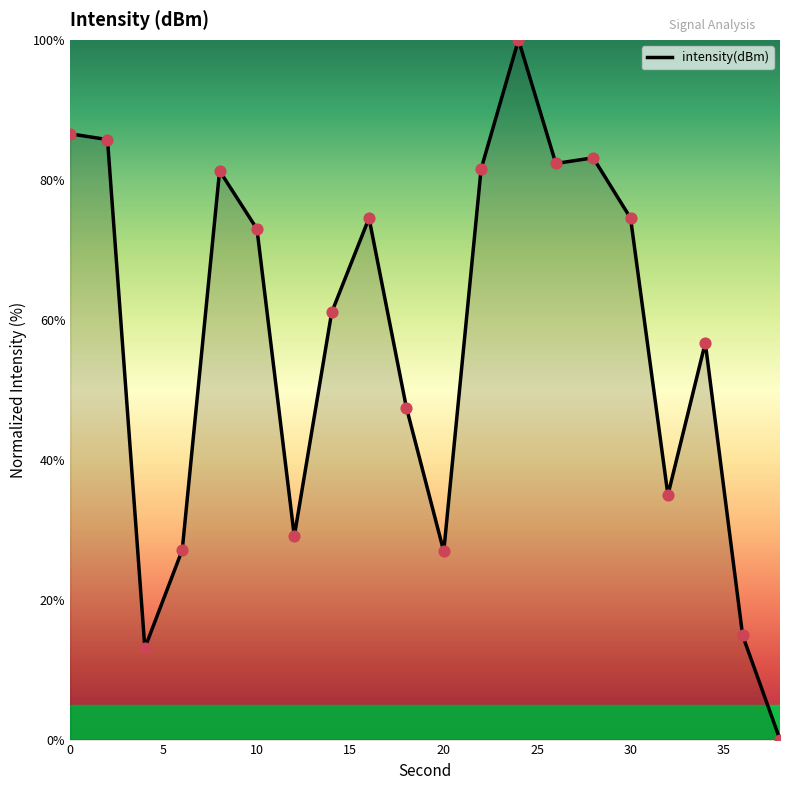

What is the greatest value displayed?

100.0